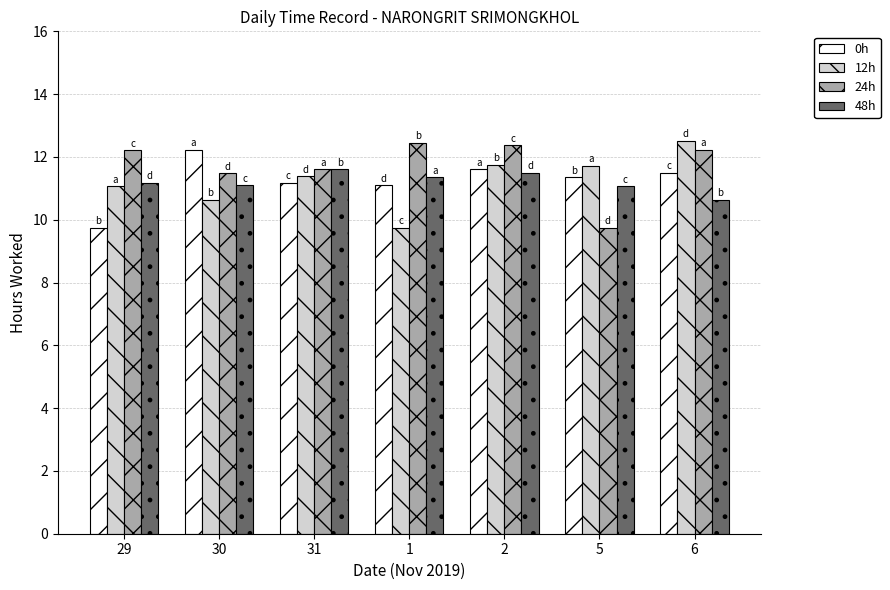

How many values in the 24h series exceed 12?

4